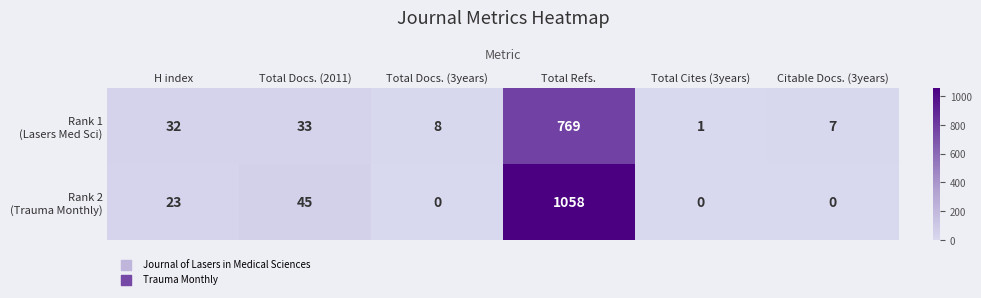

At which category is the sum across all series the highest?

Total Refs.